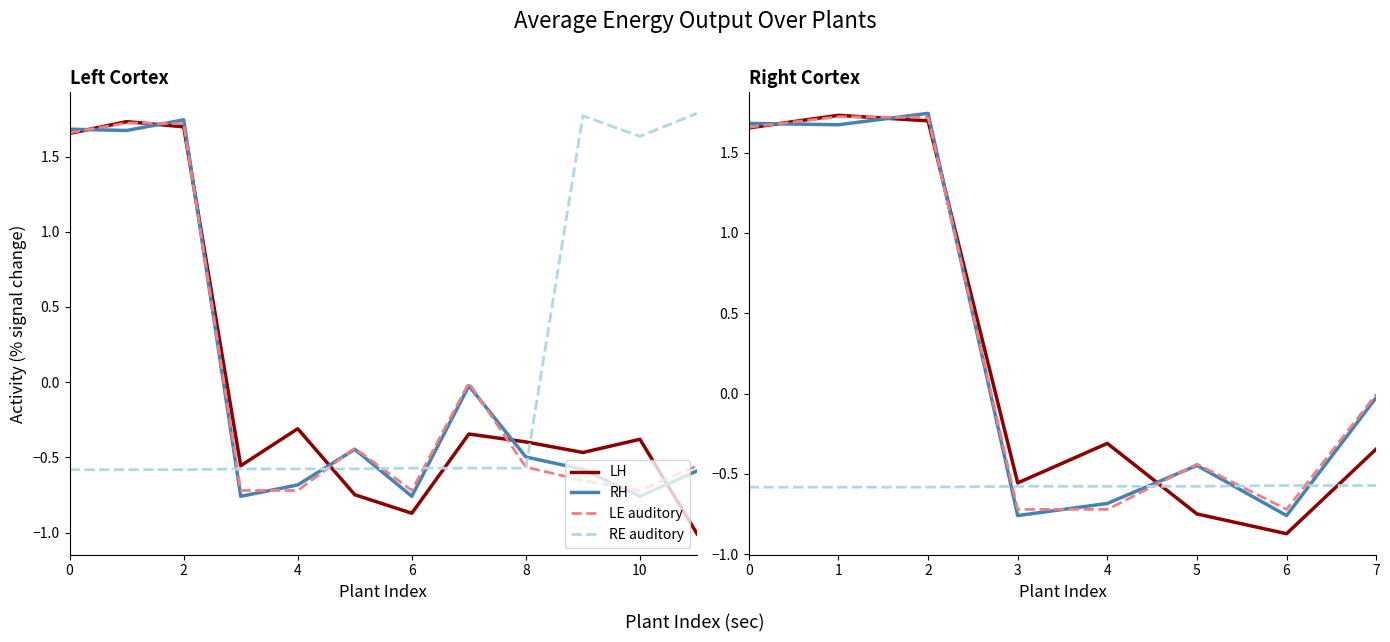

Which series has the largest range (max minus min)?

LH